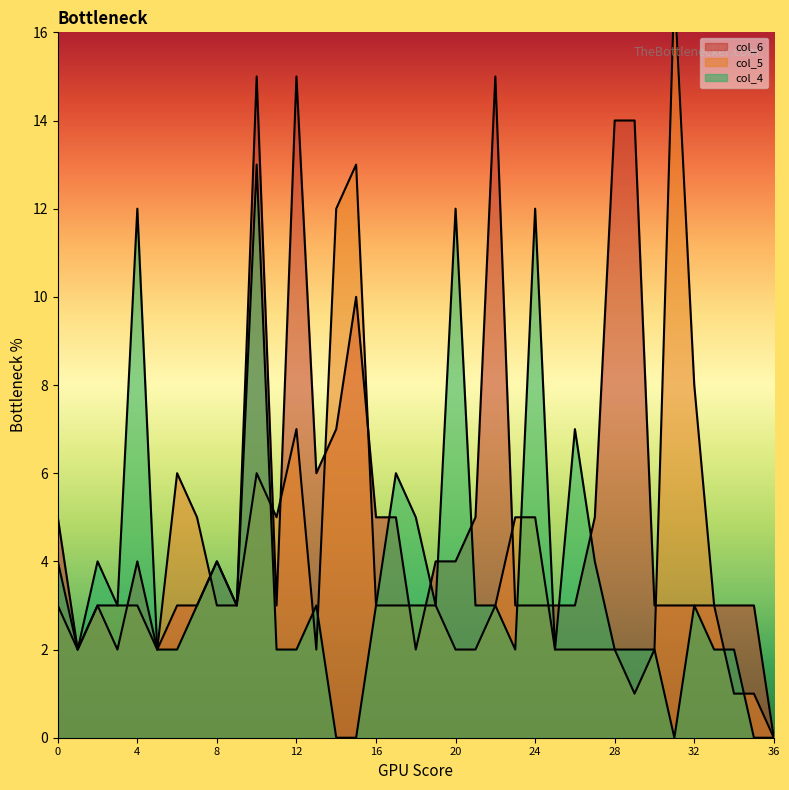

Reading left to right, list all the values displayed in this chart.

col_6: 0=5	1=2	2=3	3=2	4=4	5=2	6=3	7=3	8=4	9=3	10=15	11=3	12=15	13=6	14=7	15=10	16=5	17=5	18=2	19=4	20=4	21=5	22=15	23=3	24=3	25=3	26=3	27=5	28=14	29=14	30=3	31=3	32=3	33=3	34=3	35=3	36=0
col_5: 0=3	1=2	2=3	3=3	4=3	5=2	6=6	7=5	8=3	9=3	10=6	11=5	12=7	13=2	14=12	15=13	16=3	17=3	18=3	19=3	20=2	21=2	22=3	23=5	24=5	25=2	26=2	27=2	28=2	29=1	30=2	31=17	32=8	33=3	34=1	35=1	36=0
col_4: 0=4	1=2	2=4	3=3	4=12	5=2	6=2	7=3	8=4	9=3	10=13	11=2	12=2	13=3	14=0	15=0	16=3	17=6	18=5	19=3	20=12	21=3	22=3	23=2	24=12	25=2	26=7	27=4	28=2	29=2	30=2	31=0	32=3	33=2	34=2	35=0	36=0